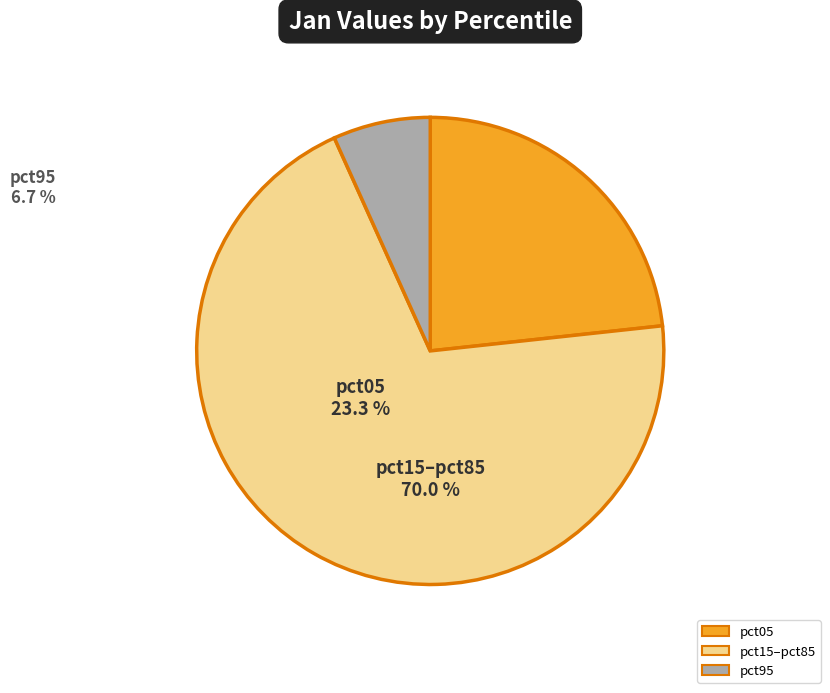

Rank the categories by value from lowest to highest.

pct95, pct05, pct15–pct85